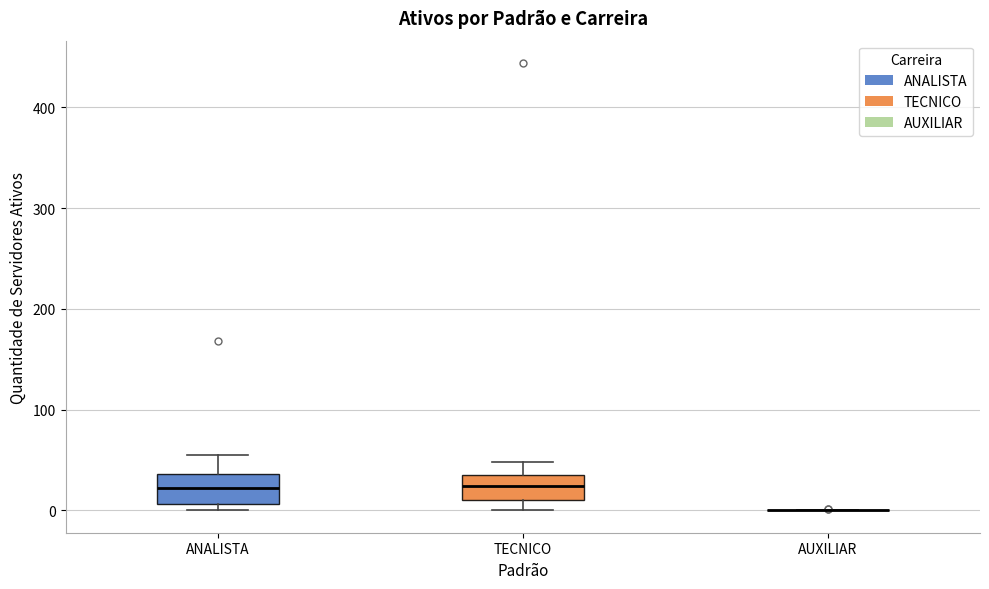

Where does the median line of the box for TECNICO sit on the y-axis? The values are not printed on the chart, so give them approximately, as read against the axis.

20